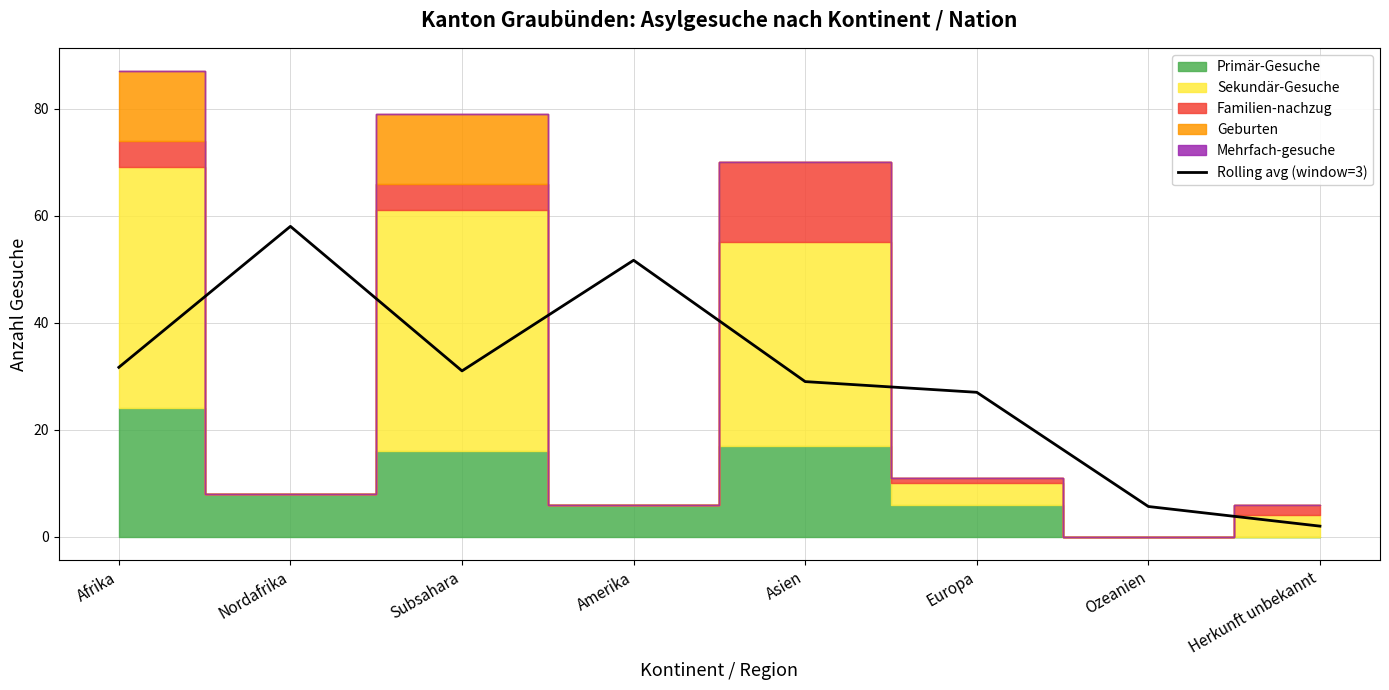

What is the sum of all values?

236.0